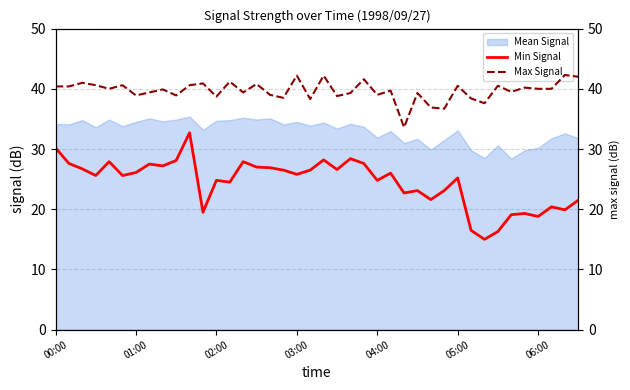

True or false: Min Signal has more than 2 points higher than both neighbors.

True